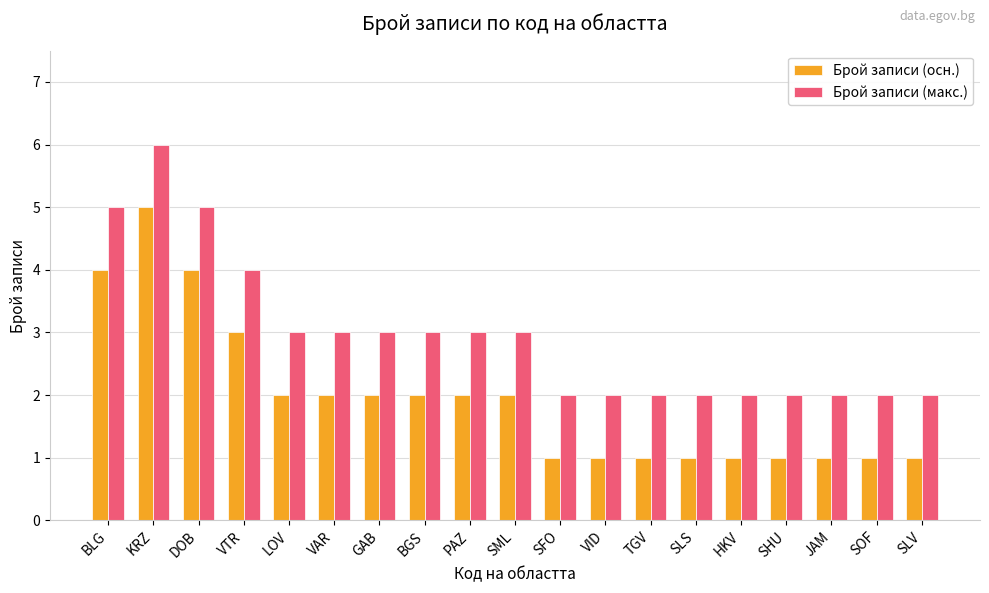

True or false: Брой записи (макс.) has a value of 1 at VAR.

False